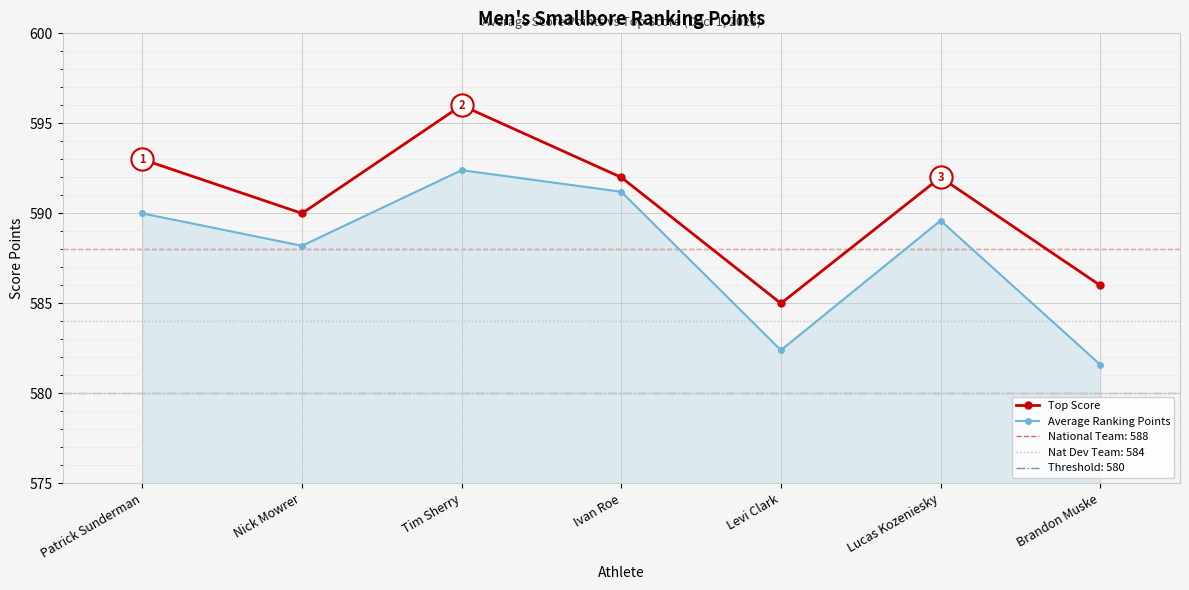

At Lucas Kozeniesky, list the series in order from smallest to largest.

Average Ranking Points, Top Score